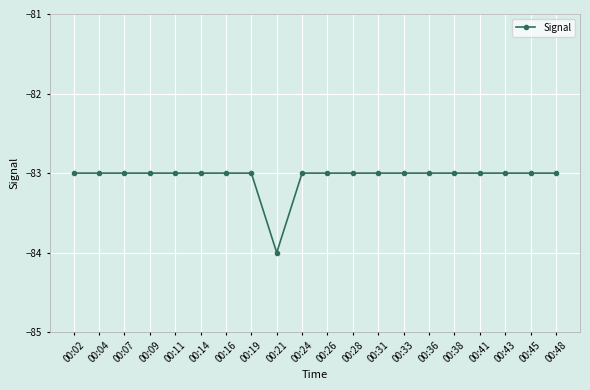

What is the value of the 2nd point from the left?

-83